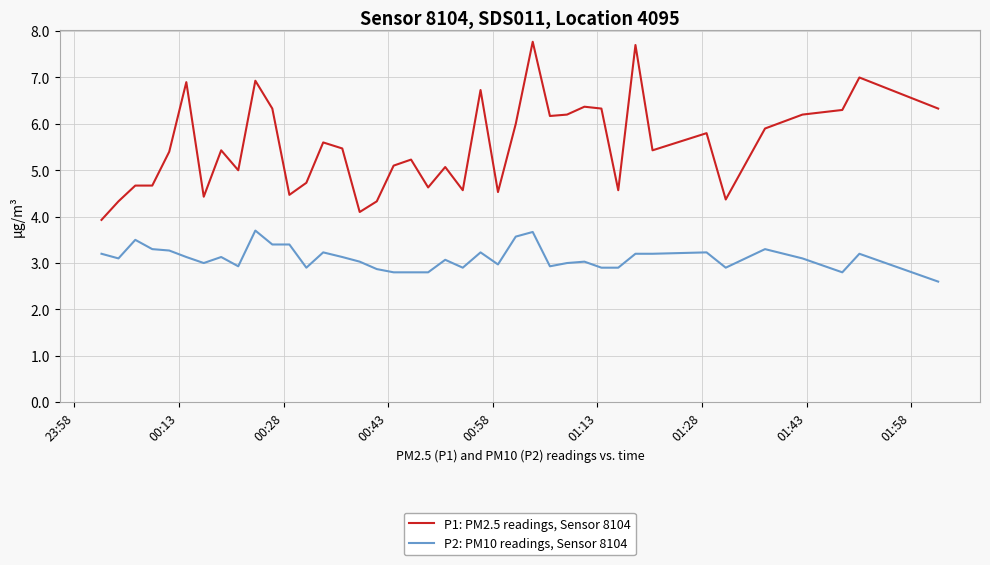

What is the lowest value of the P2: PM10 readings, Sensor 8104 series?

2.6